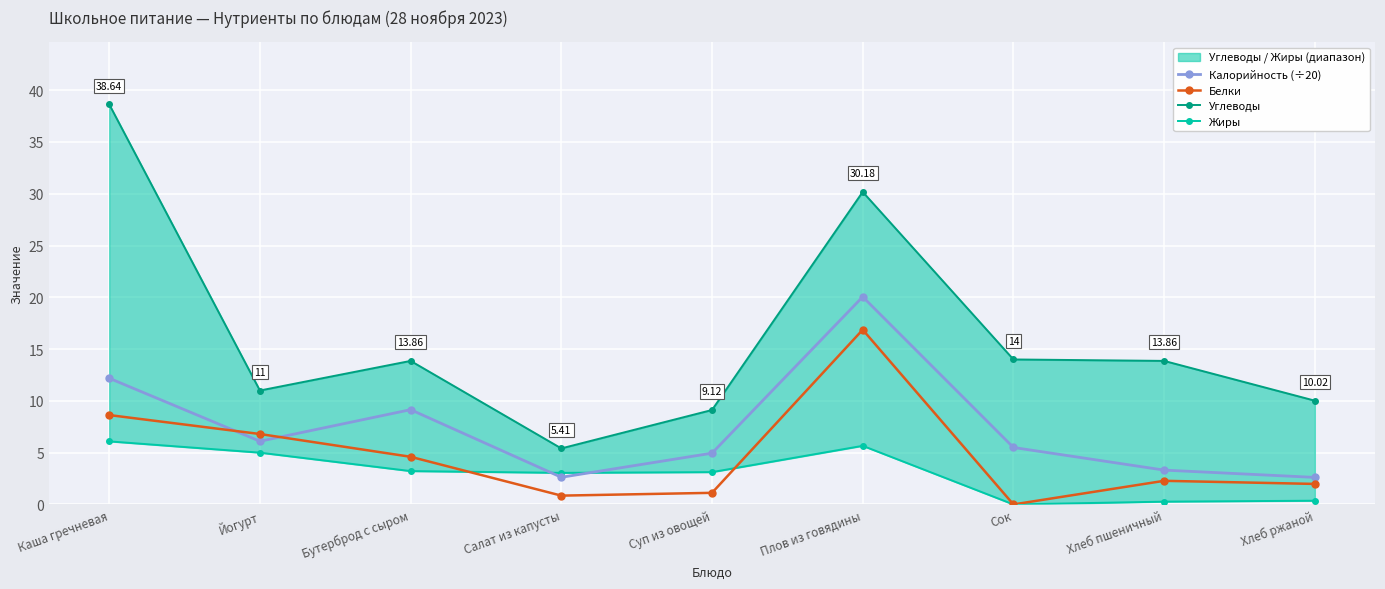

Rank the series at Салат из капусты from lowest to highest value.

Белки, Калорийность (÷20), Жиры, Углеводы